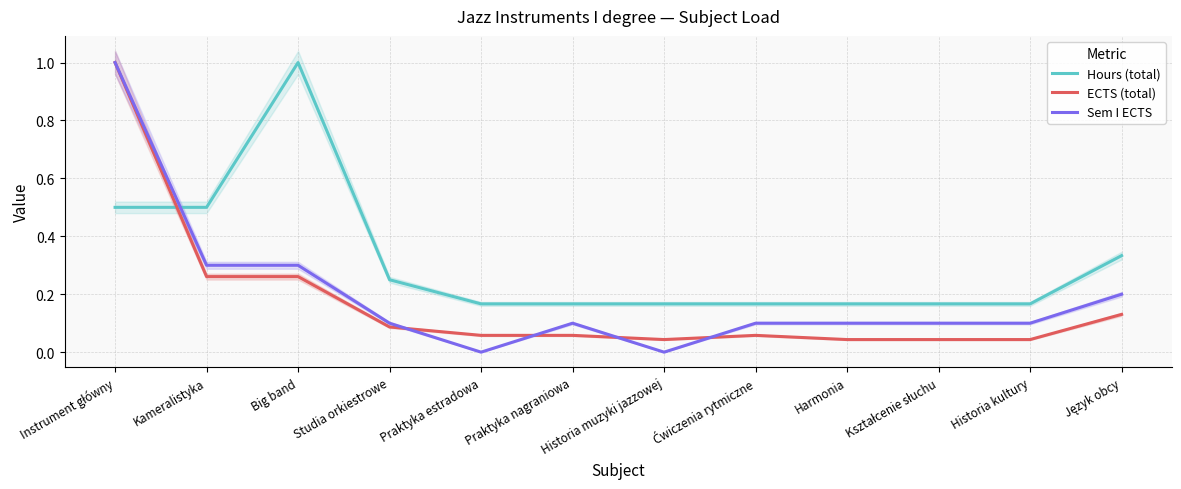

At which category does Hours (total) reach its first local peak?

Big band